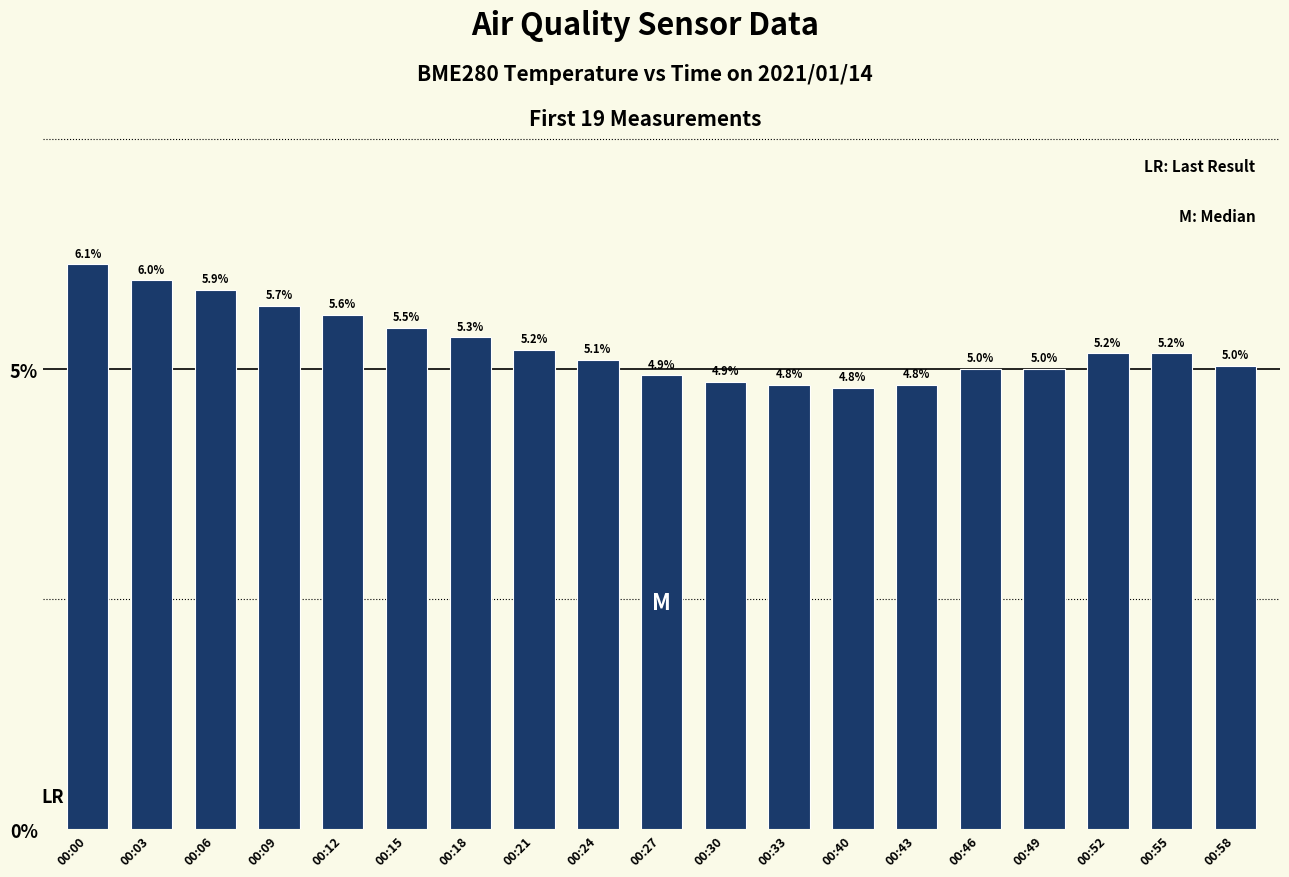

Between 00:27 and 00:43, which is larger?

00:27